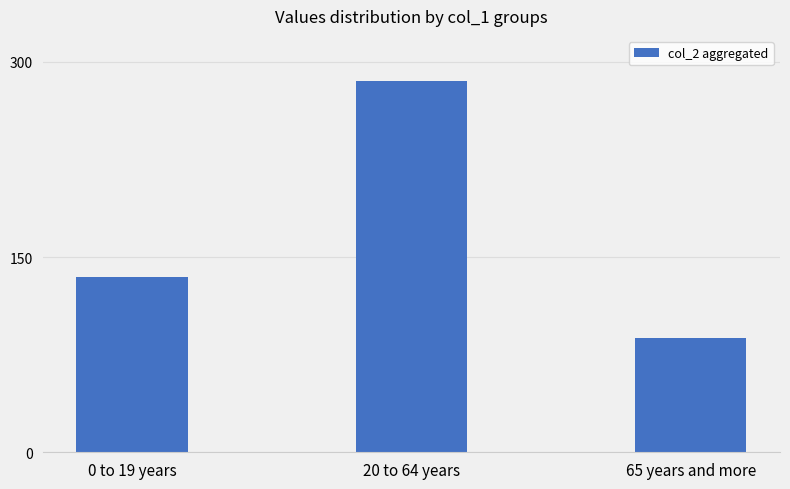

What is the change in value from 0 to 19 years to 20 to 64 years?

+150